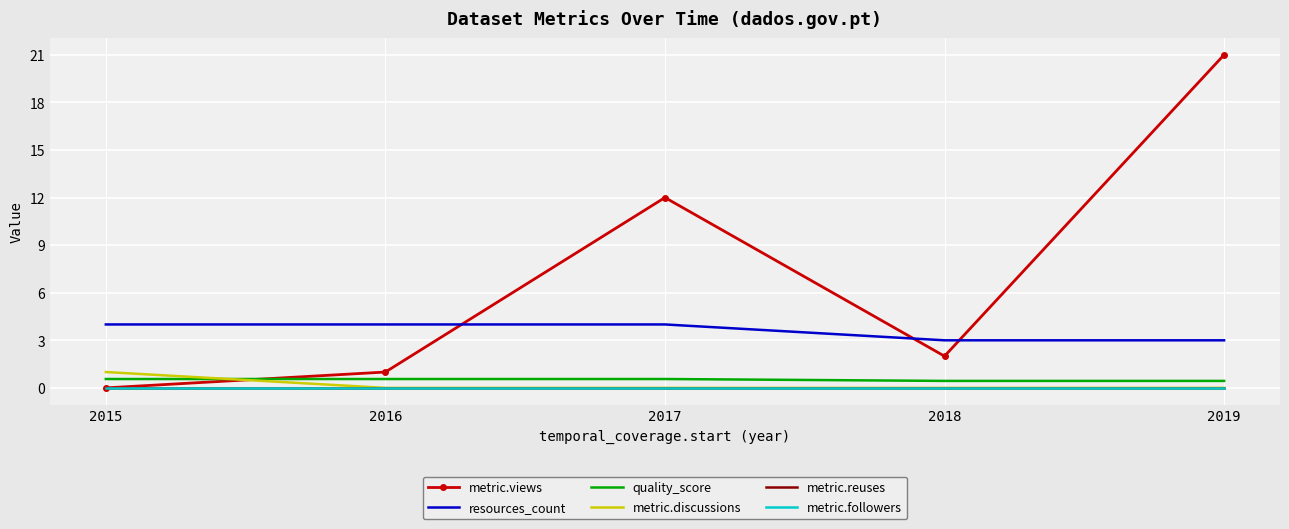

How many quality_score values are between 0 and 1?

5